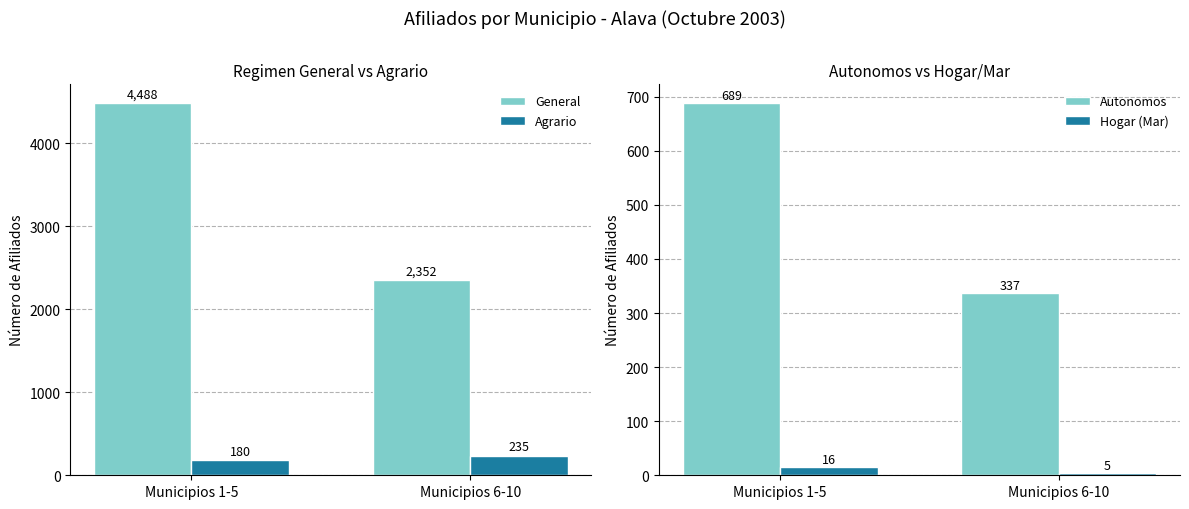

Is the value of Hogar (Mar) at Municipios 1-5 greater than the value of Autonomos at Municipios 1-5?

No